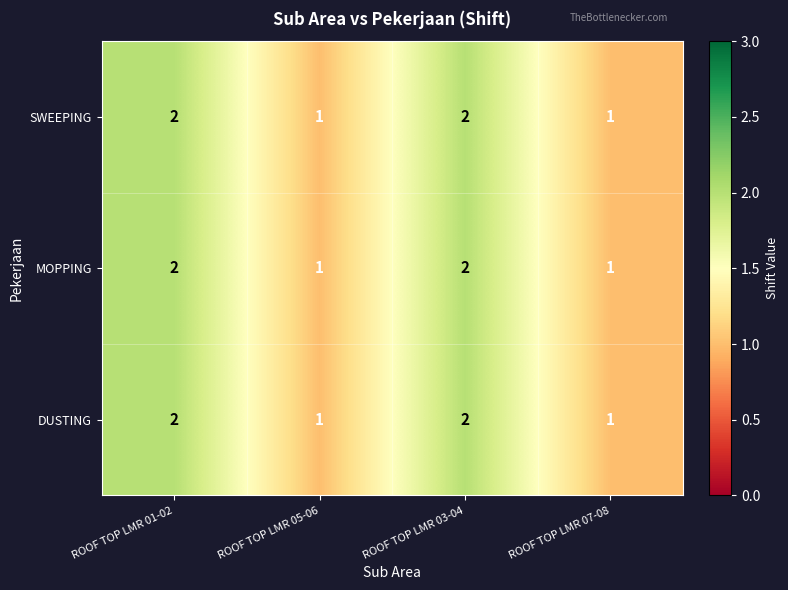

Reading left to right, list all the values displayed in this chart.

SWEEPING: 2	1	2	1
MOPPING: 2	1	2	1
DUSTING: 2	1	2	1